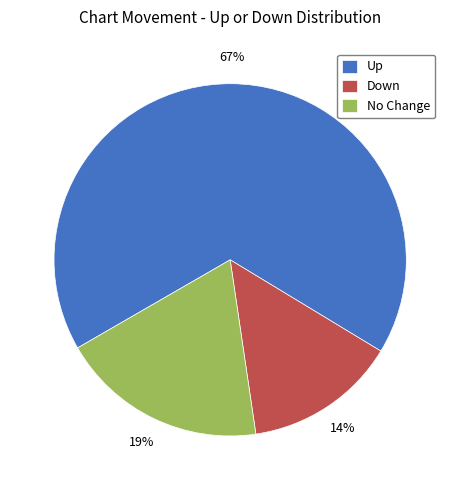

To the nearest percent, what portion does Up represent?

67%